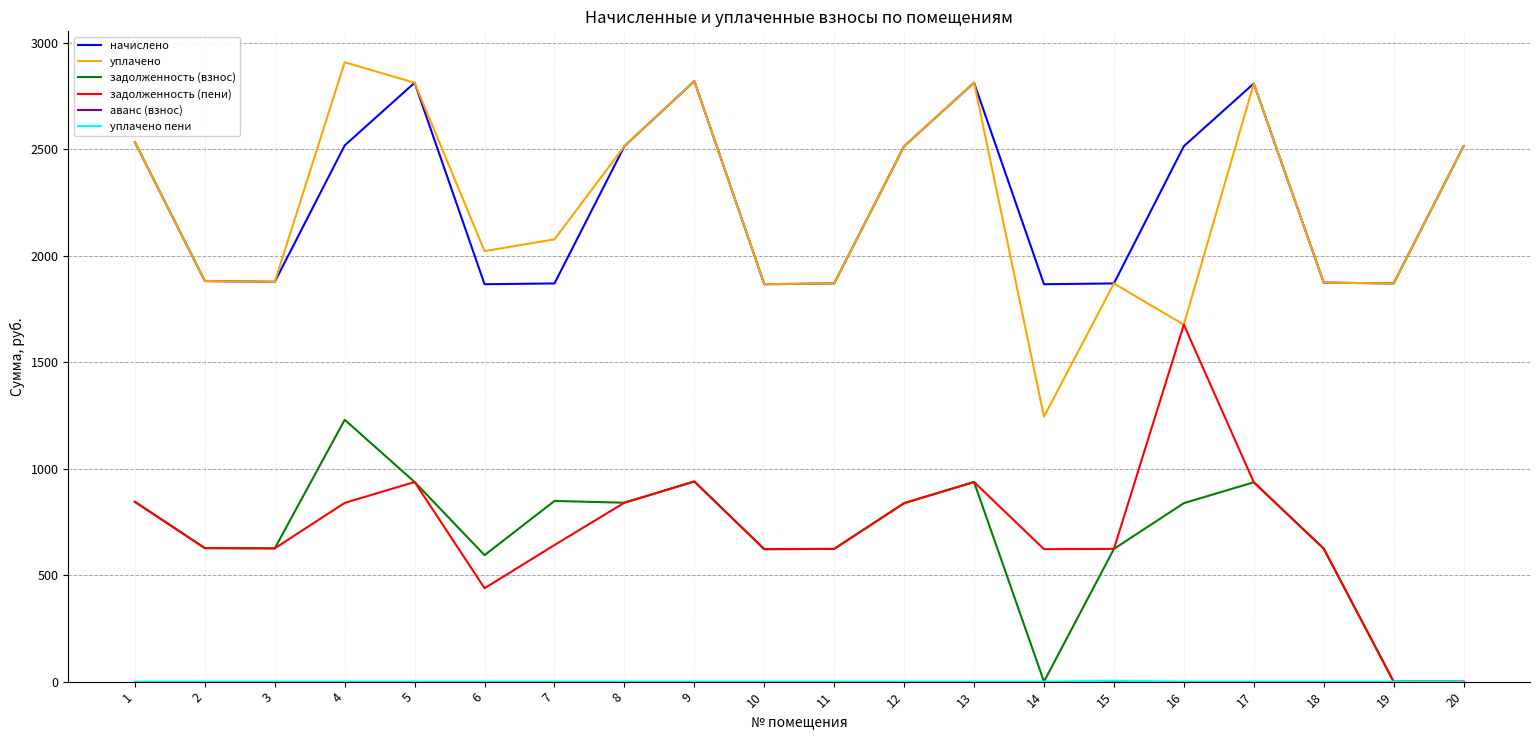

The value of начислено at 12 is 963.5. True or false?

False